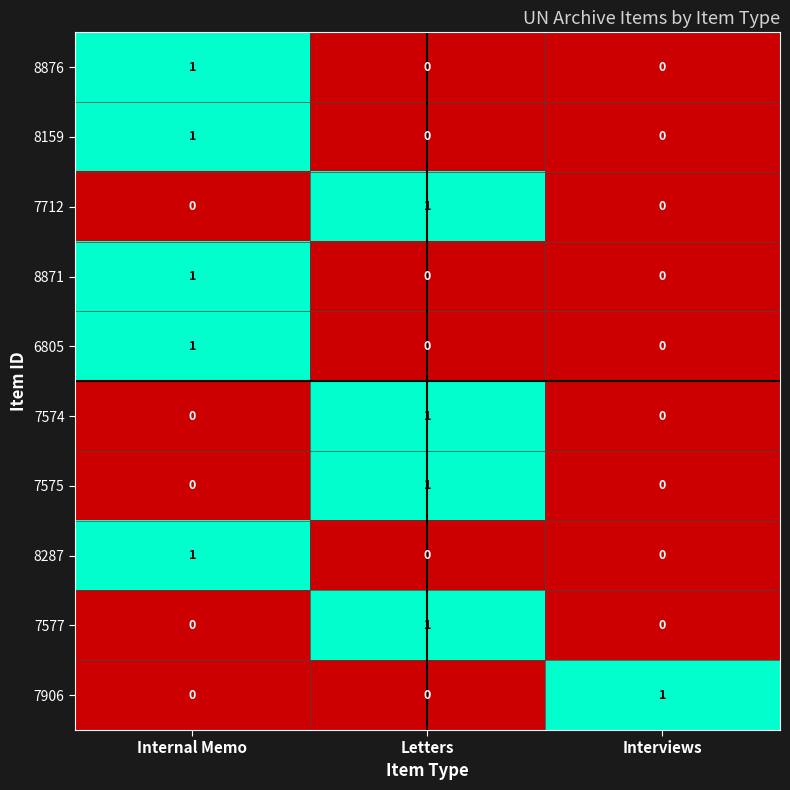

Is the value of 8159 at Interviews greater than the value of 7577 at Letters?

No